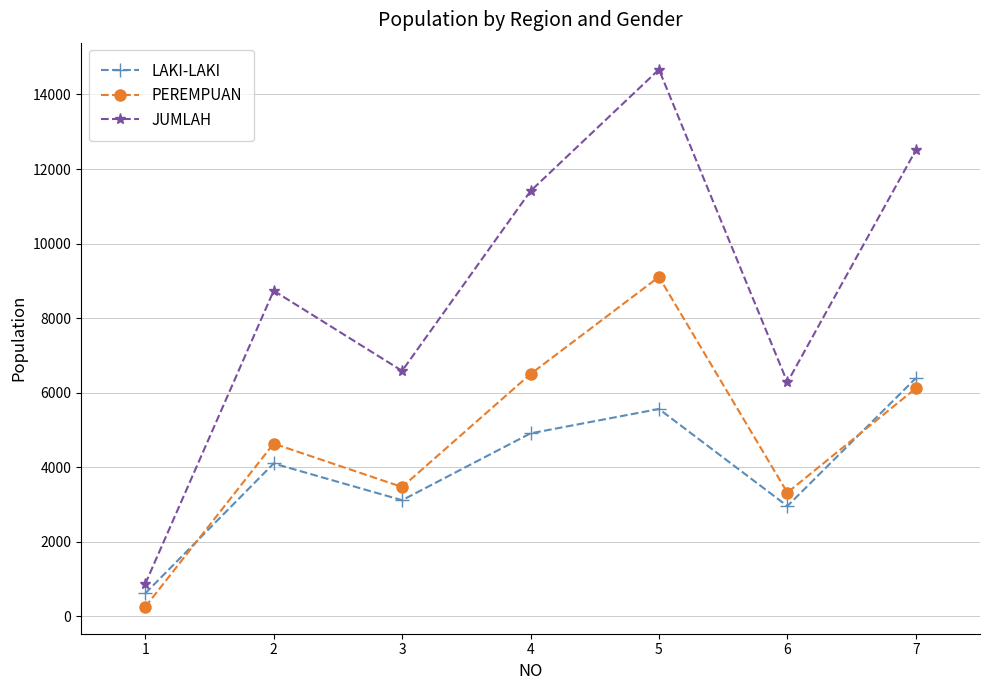

Rank the series by their average value, from highest to lowest.

JUMLAH, PEREMPUAN, LAKI-LAKI